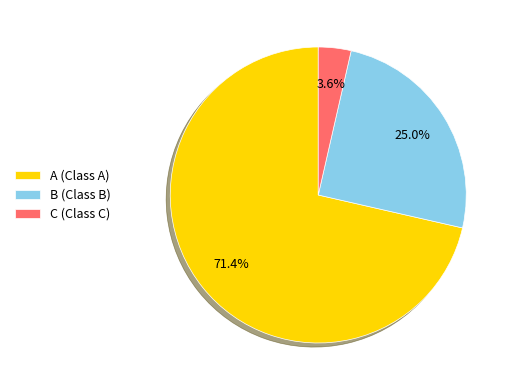

How many slices are in this pie chart?

3